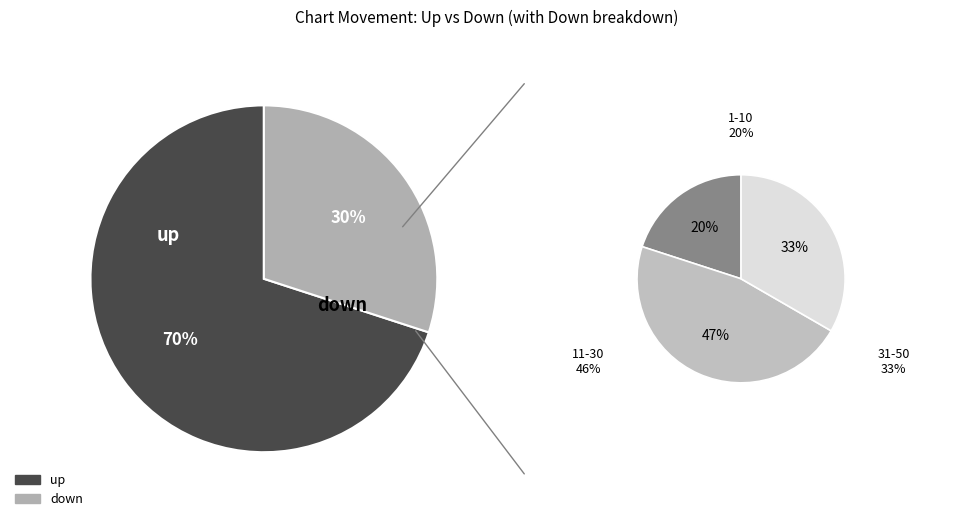

Is down the majority of the pie?

No